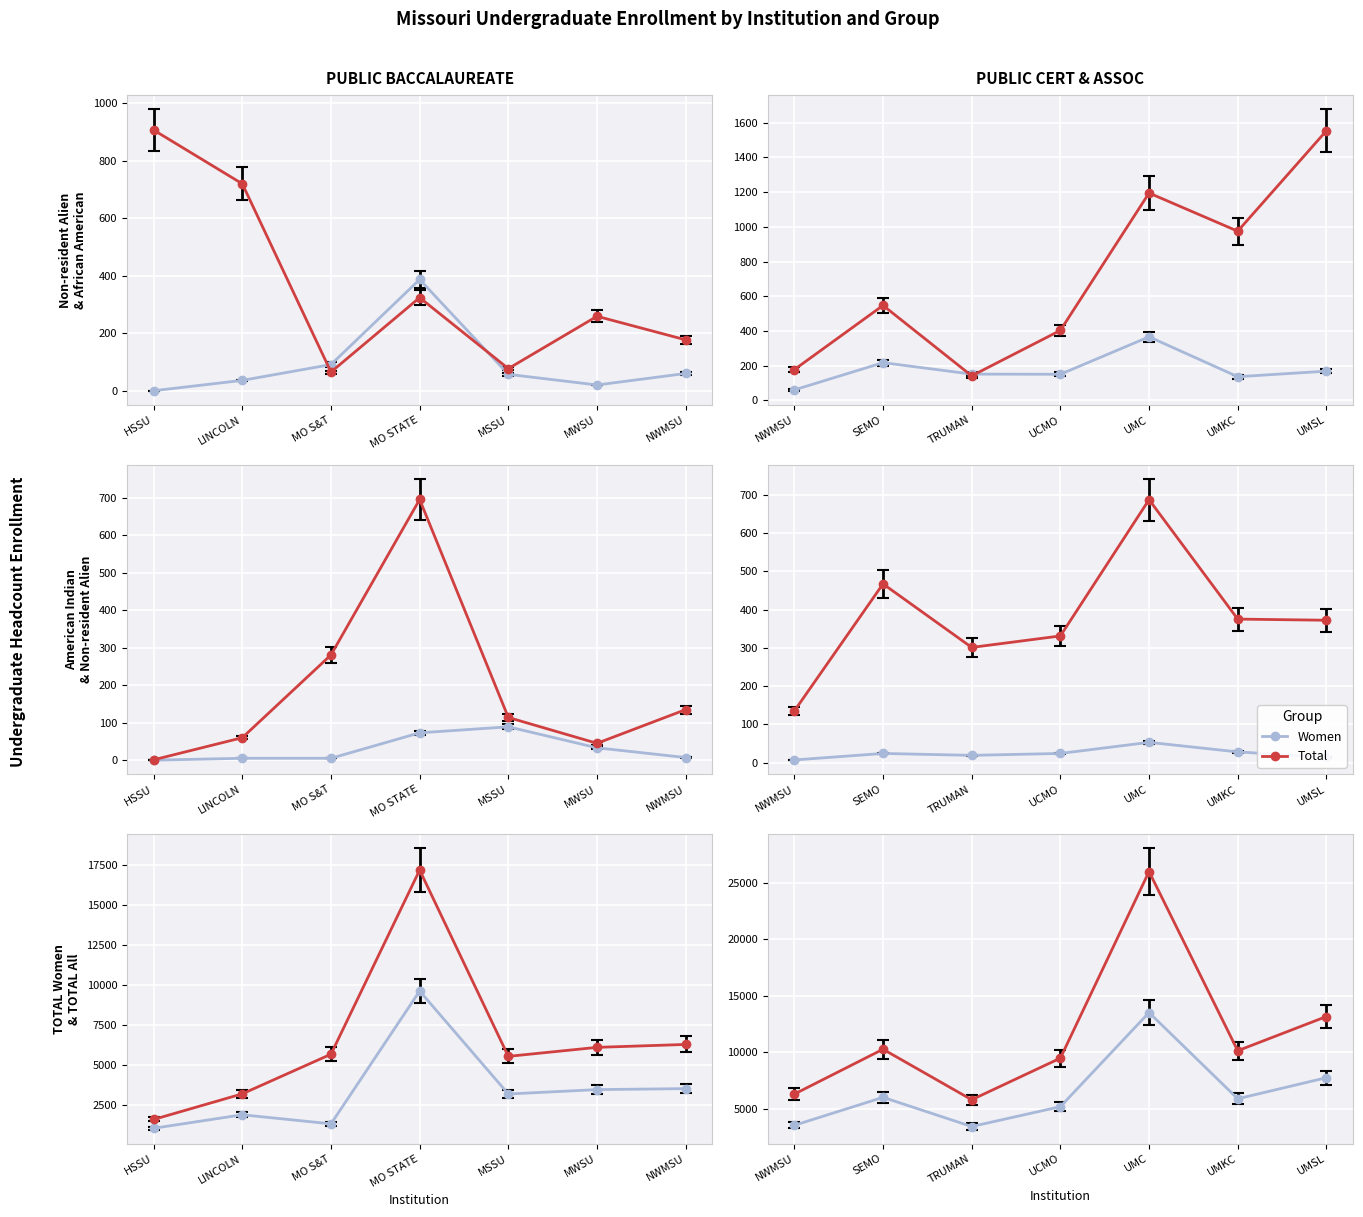

Where is the first local minimum for TOTAL All?

4